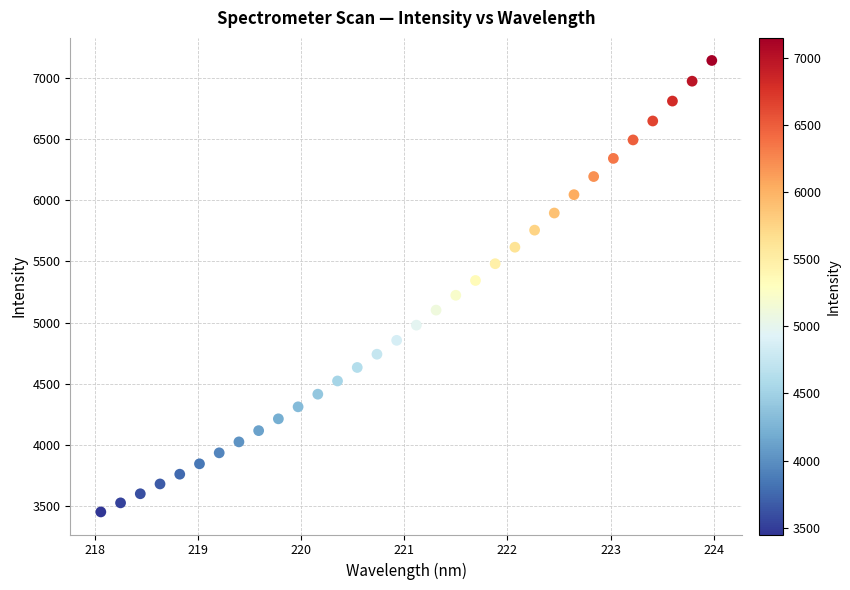

What is the range of X values (max minus min)?

5.9